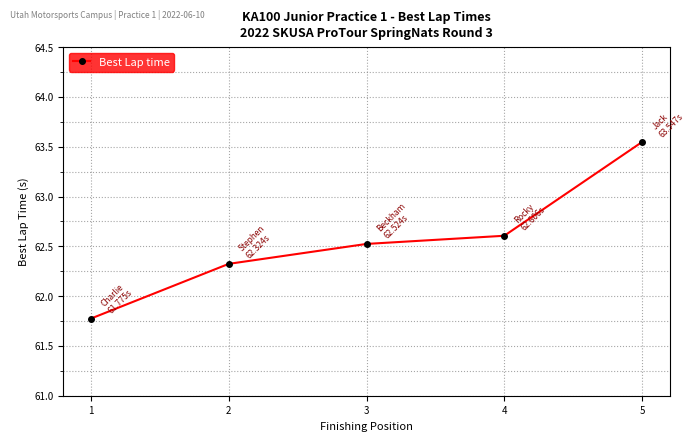

The chart shows a value of 62.6 at 4. True or false?

True